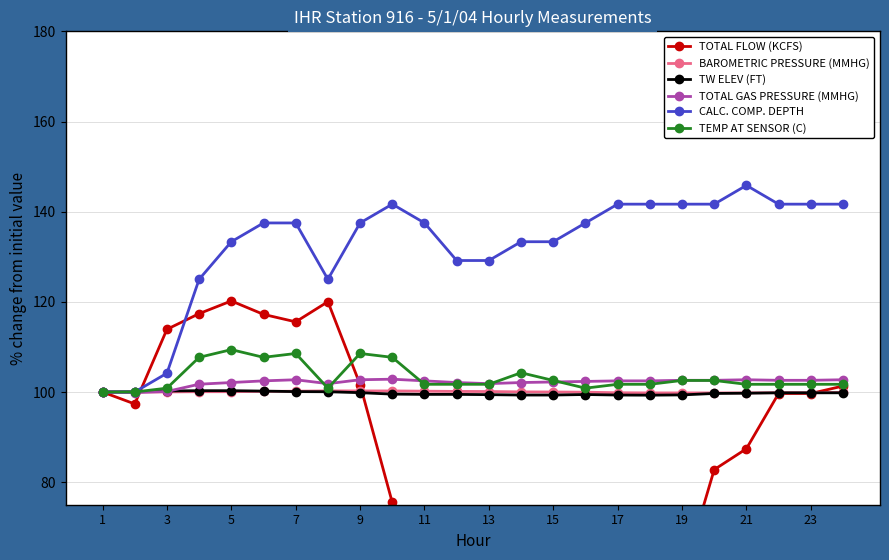

True or false: TOTAL GAS PRESSURE (MMHG) has more than 0 interior local peaks.

True